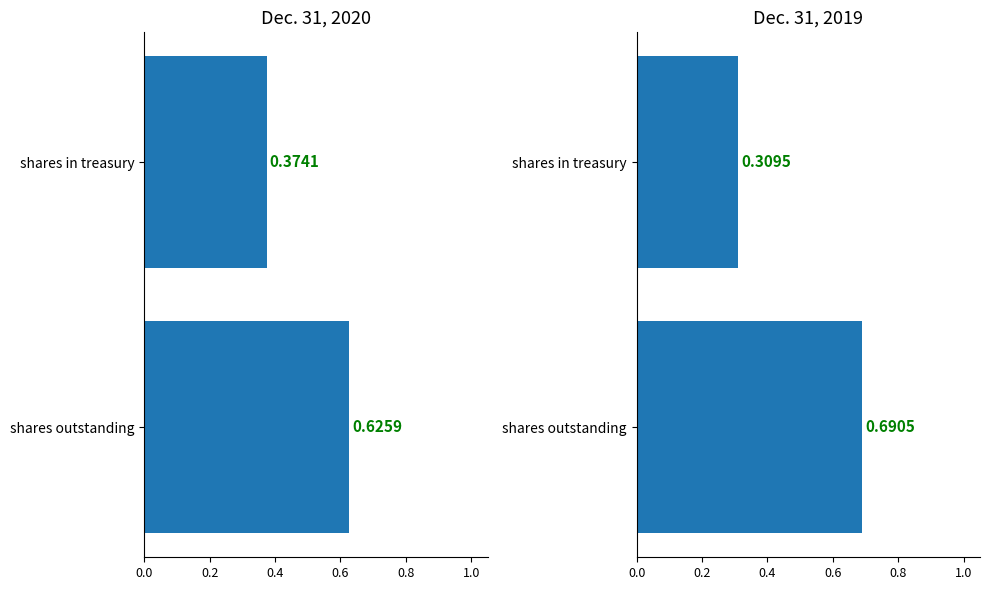

What is the difference between the maximum and minimum values in the Dec. 31, 2020 series?

0.3